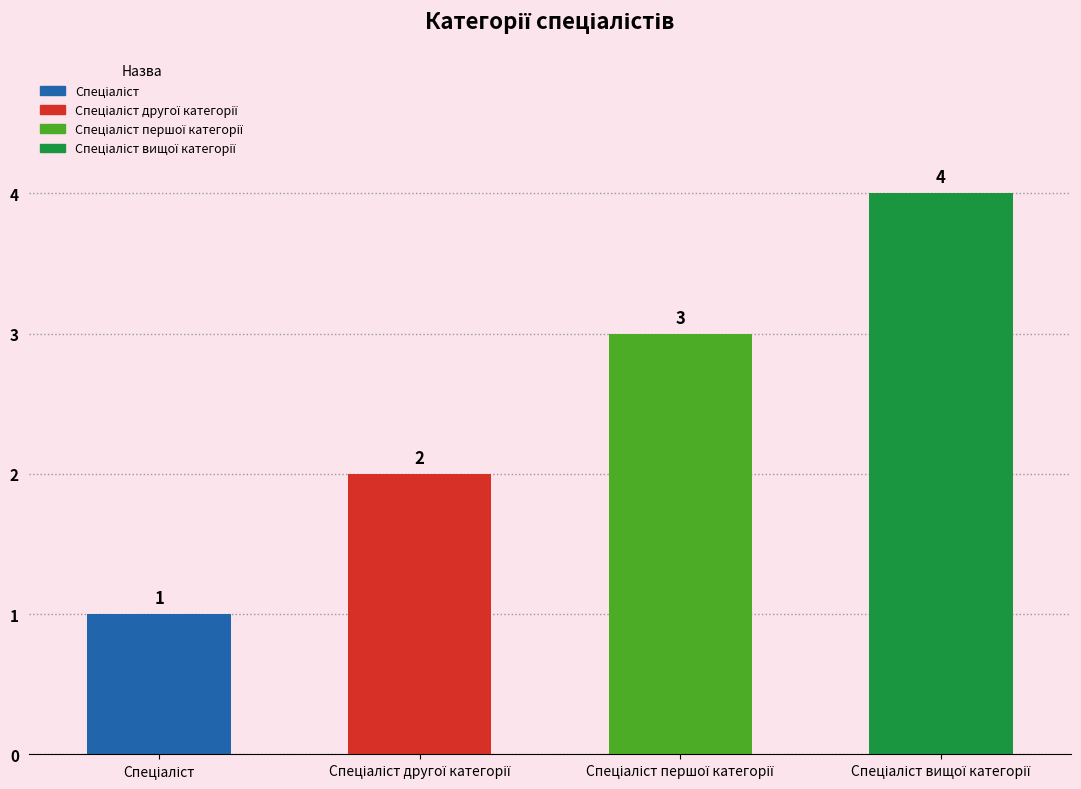

What is the greatest value displayed?

4